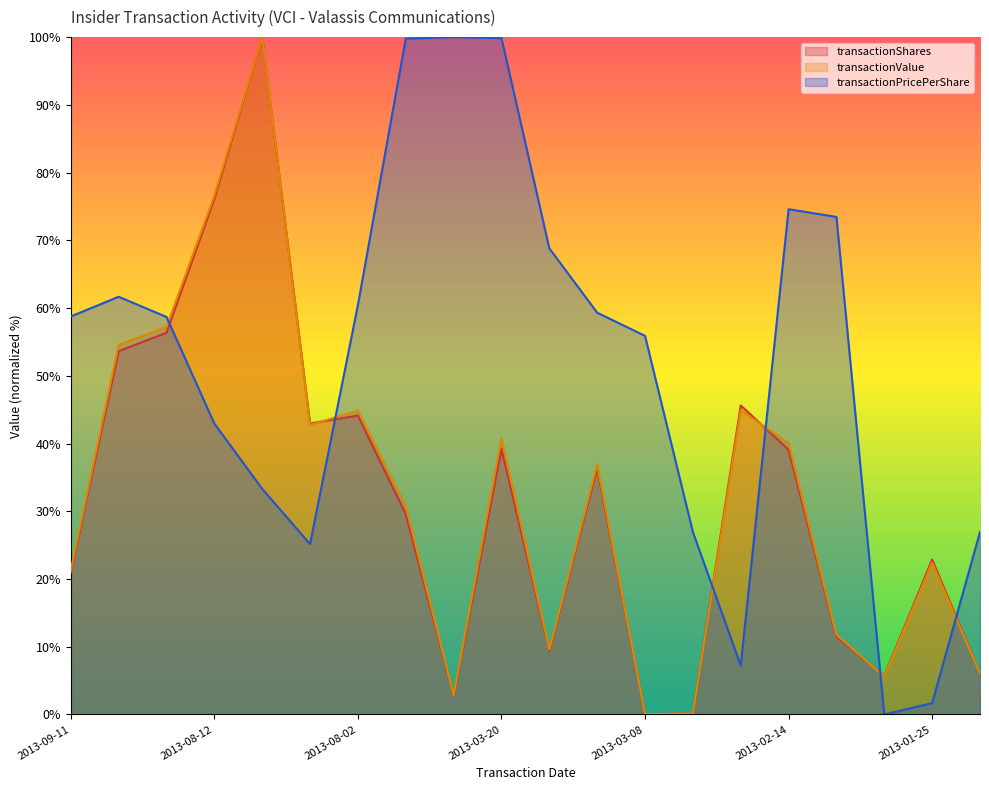

How many interior local peaks does the transactionPricePerShare series have?

3